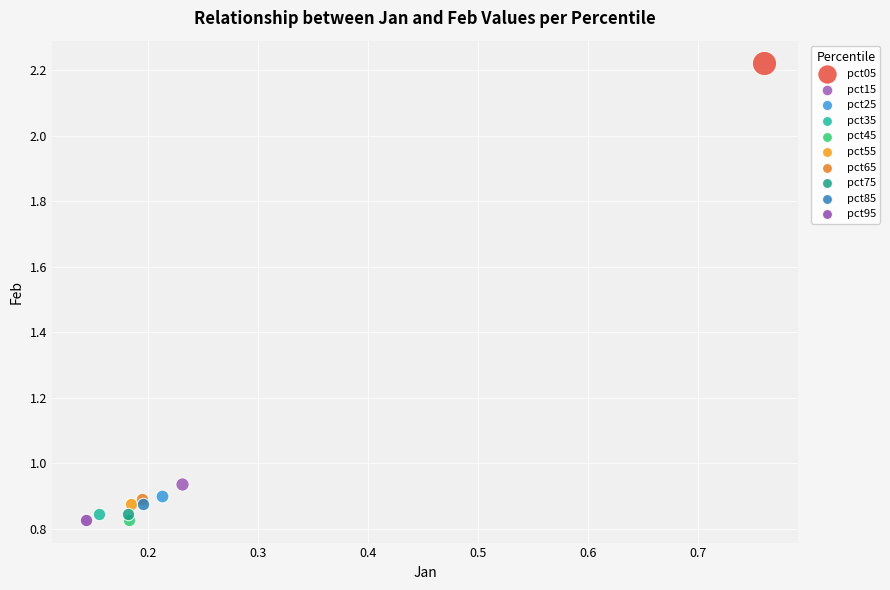

What are all the series names shown in the legend?

pct05, pct15, pct25, pct35, pct45, pct55, pct65, pct75, pct85, pct95